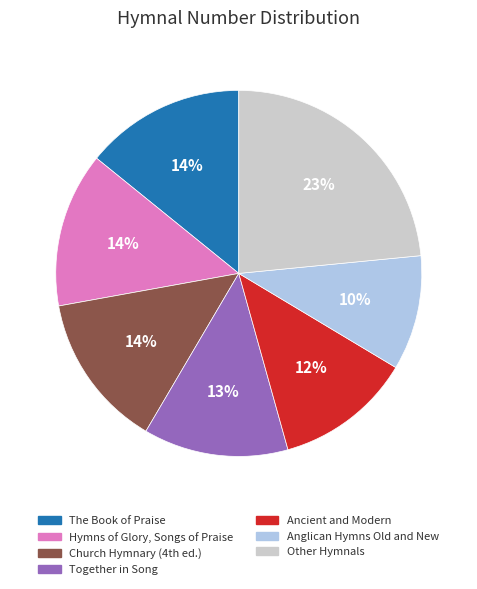

To the nearest percent, what is the average slice percentage?

14%